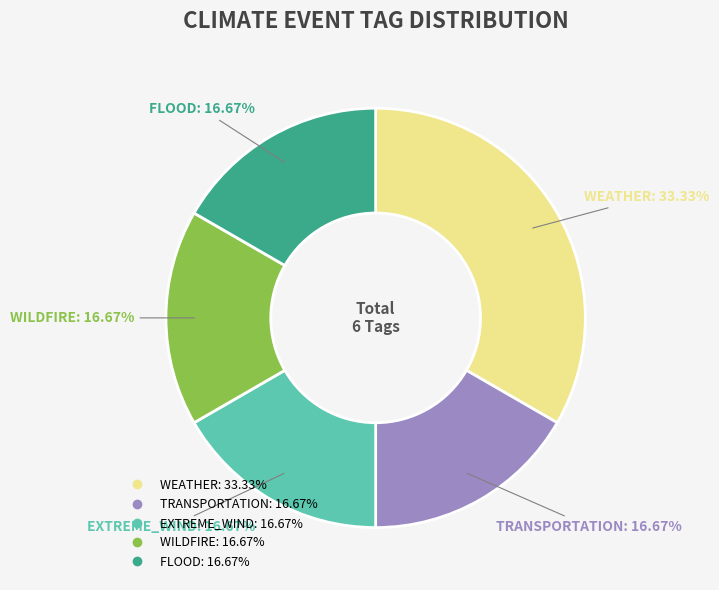

What portion of the pie excludes FLOOD?

83.3%